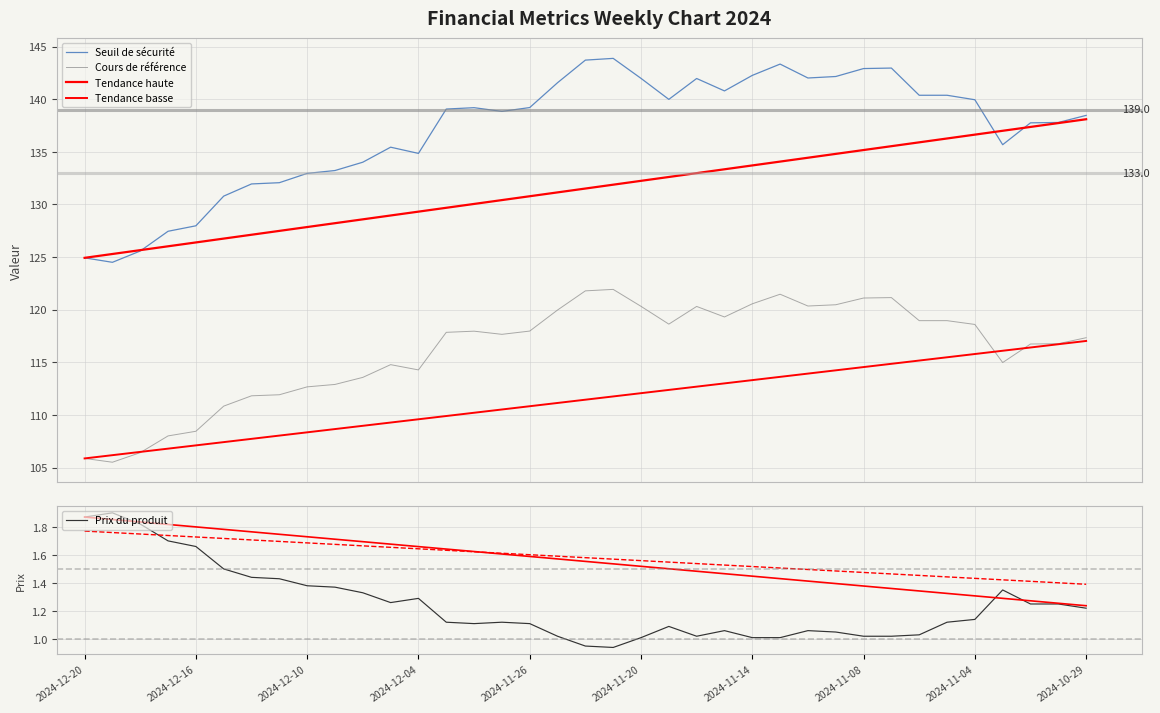

Between 14 and 17, which is larger?

17